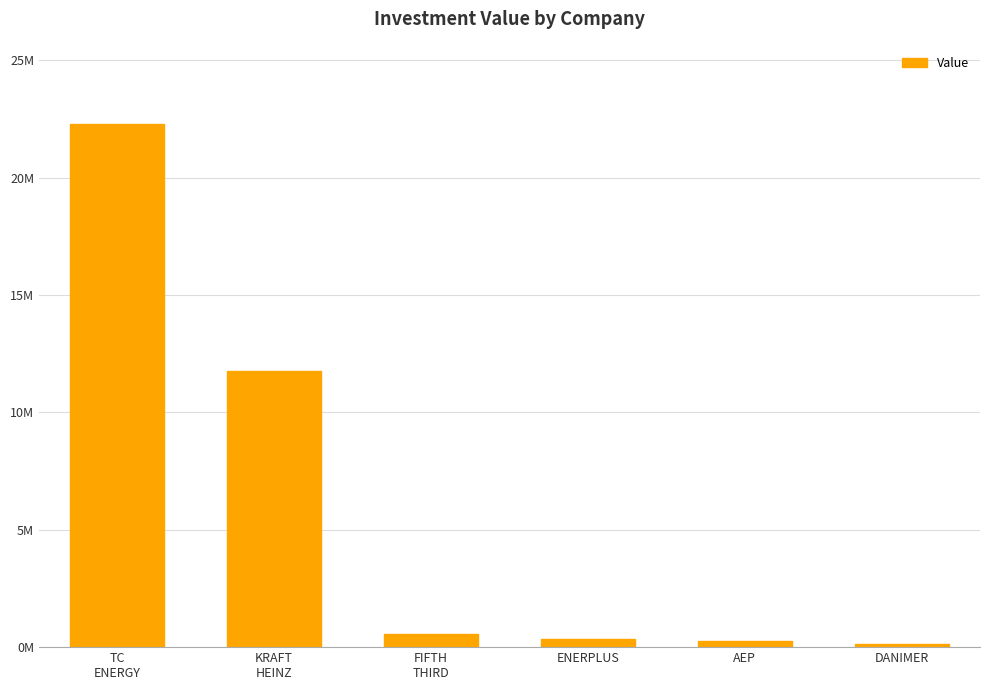

How many series are shown in this chart?

1